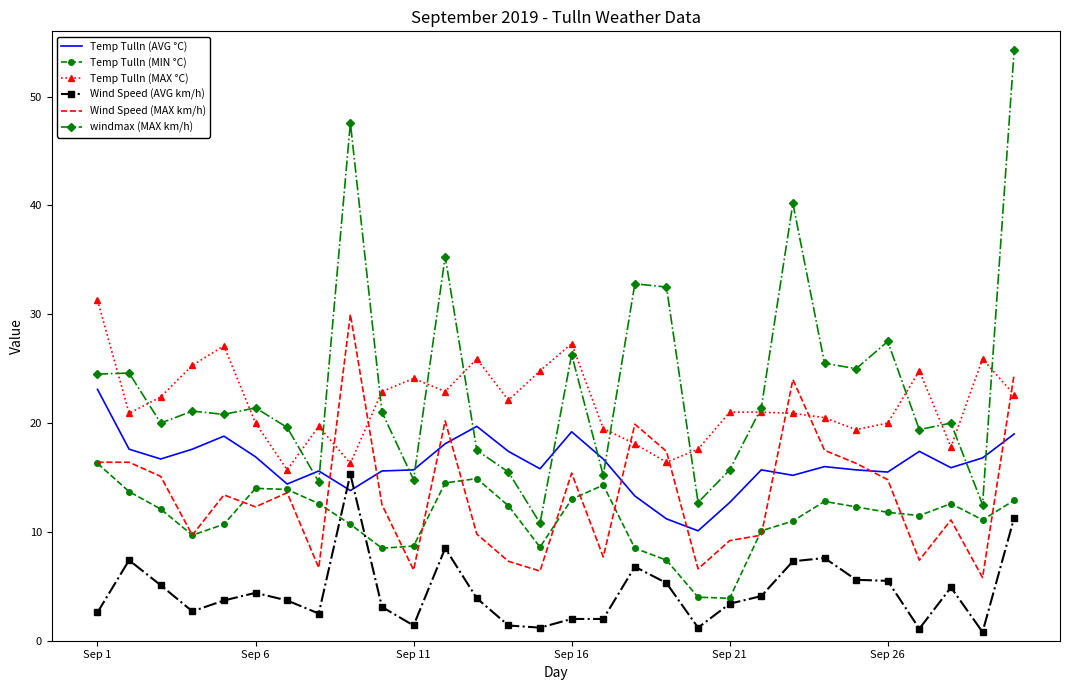

What is the greatest value displayed?

54.3